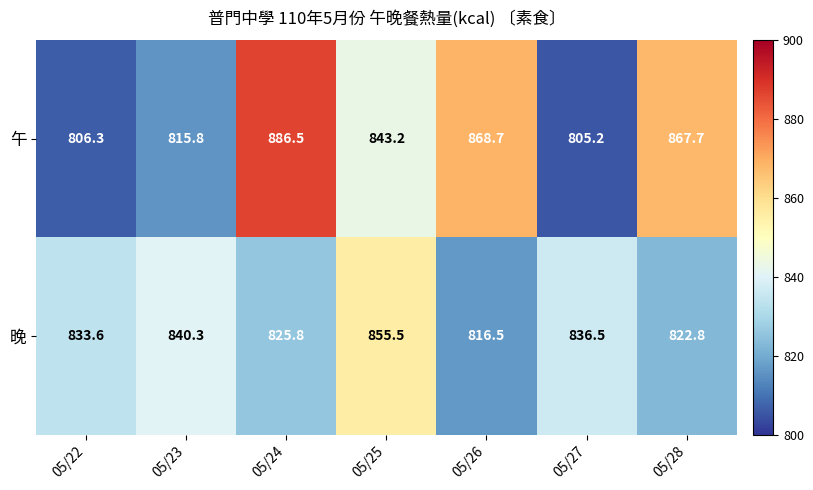

Reading right to left, extract all data points from this chart.

午: 867.7	805.2	868.7	843.2	886.5	815.8	806.3
晚: 822.8	836.5	816.5	855.5	825.8	840.3	833.6